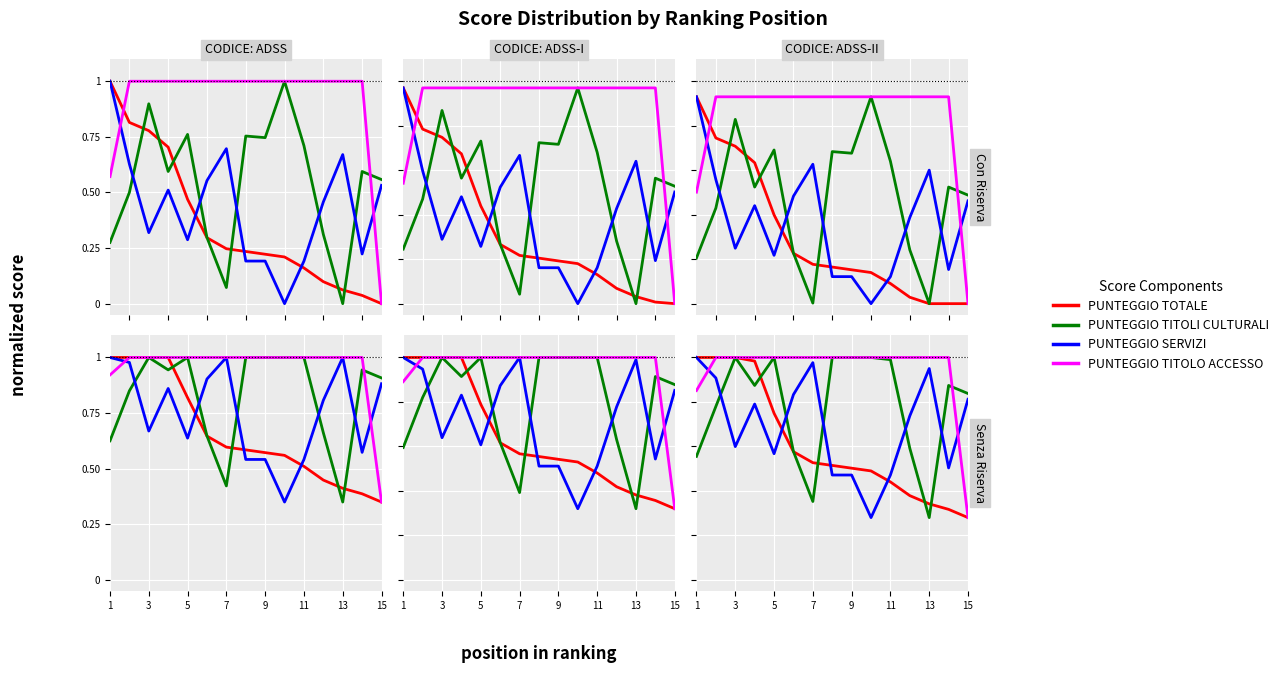

What is the sum of all PUNTEGGIO SERVIZI values?

10.4